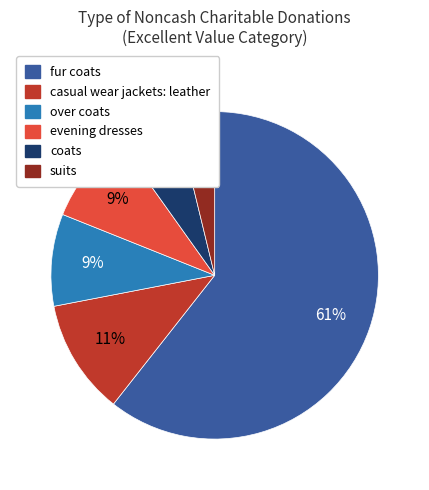

Is there any slice that represents more than half of the pie?

Yes